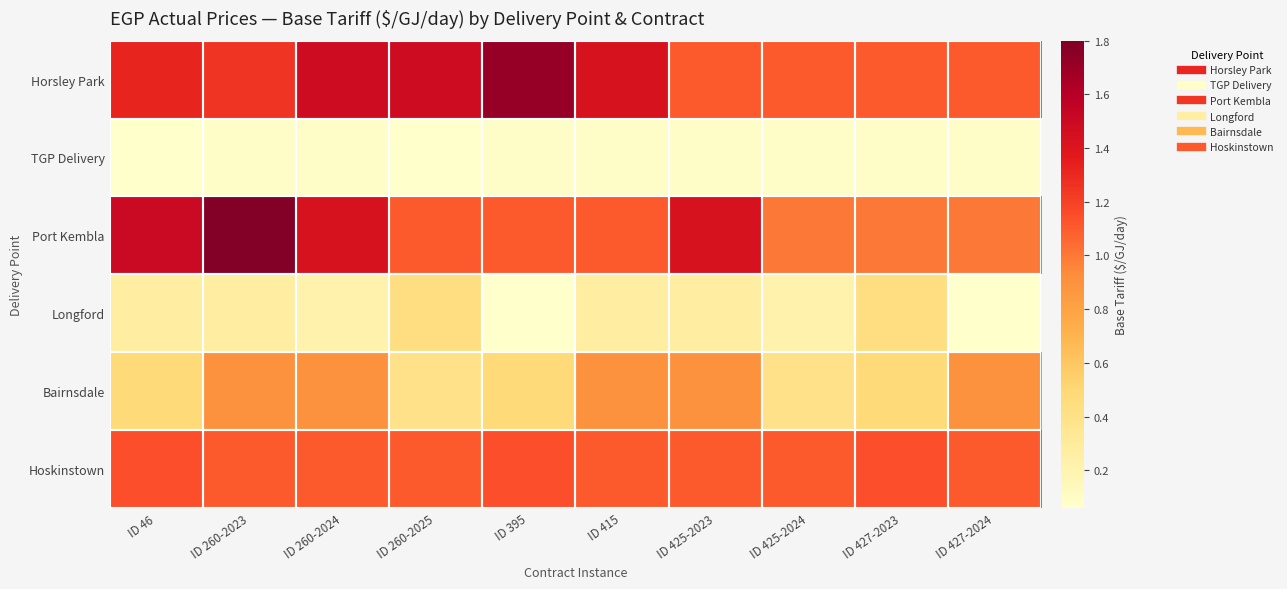

What is the total value across all series at ID 260-2025?

4.6